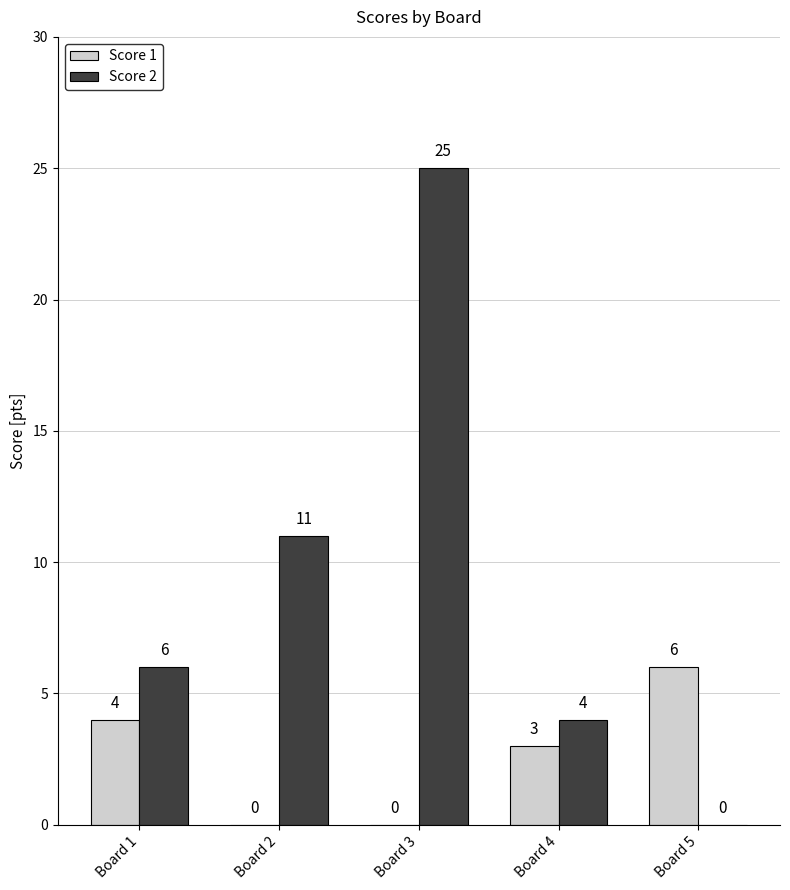

Which category has the highest value in the Score 1 series?

Board 5